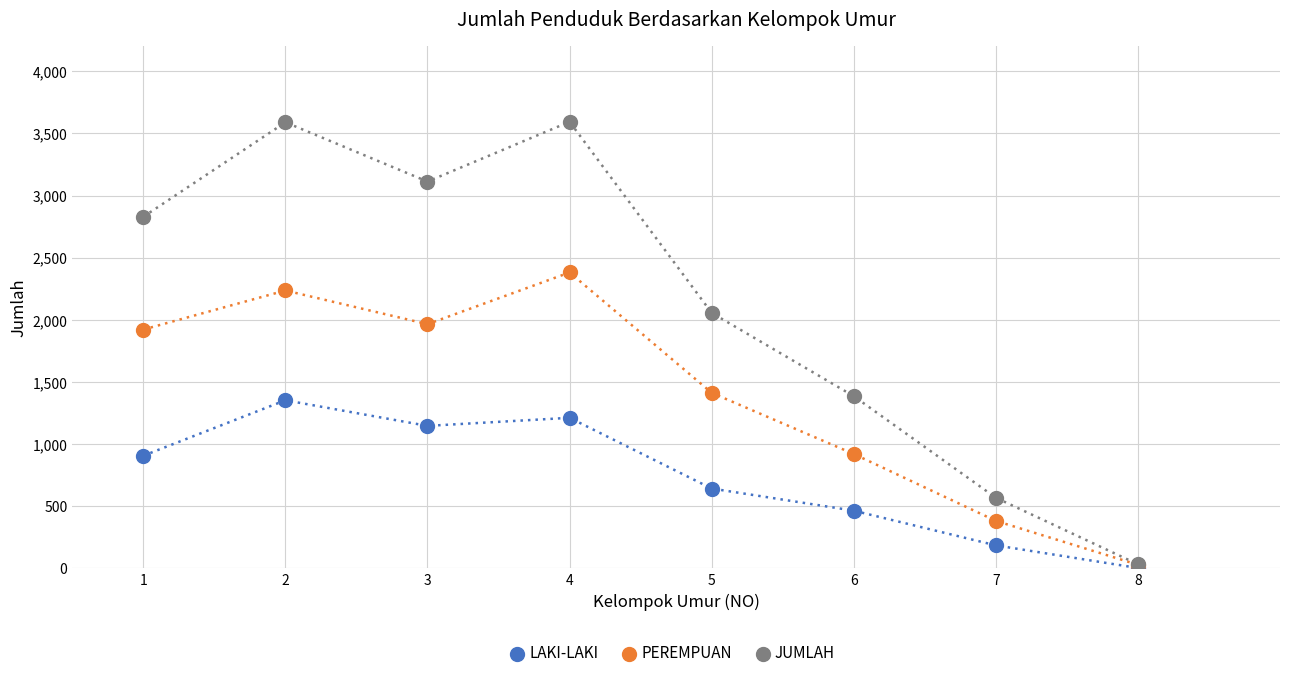

At which label does PEREMPUAN reach its peak?

4